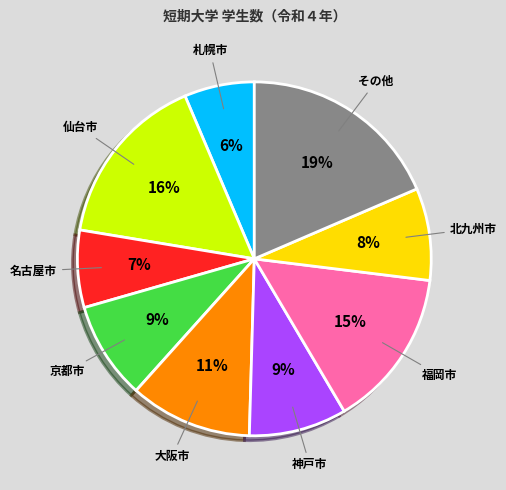

Is there any slice that represents more than half of the pie?

No